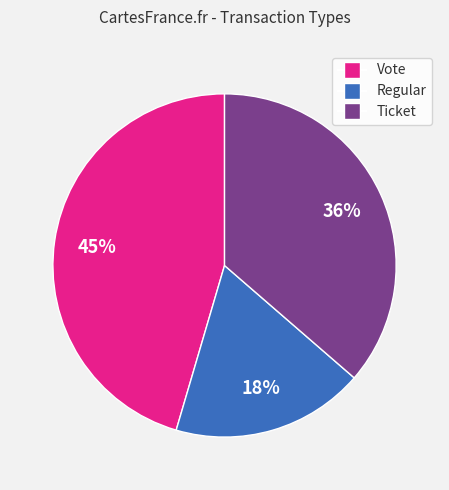

To the nearest percent, what is the difference between the largest and smallest slice percentages?

27%